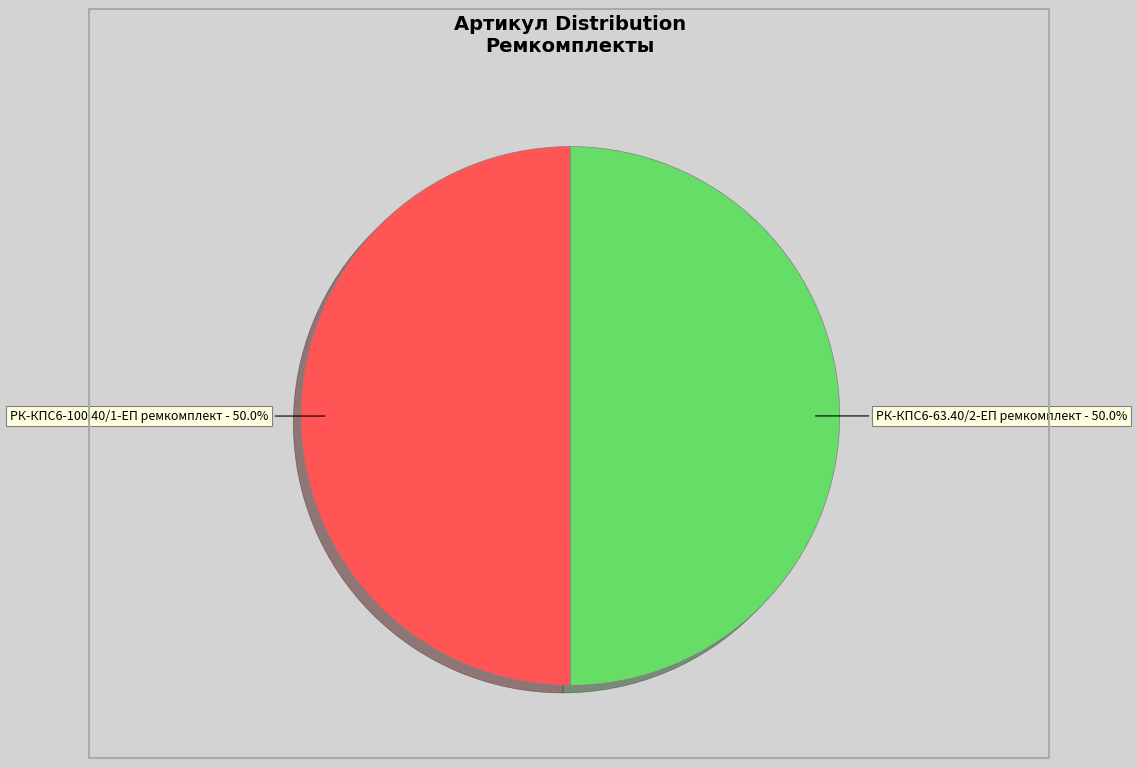

Count the number of slices in the pie.

2